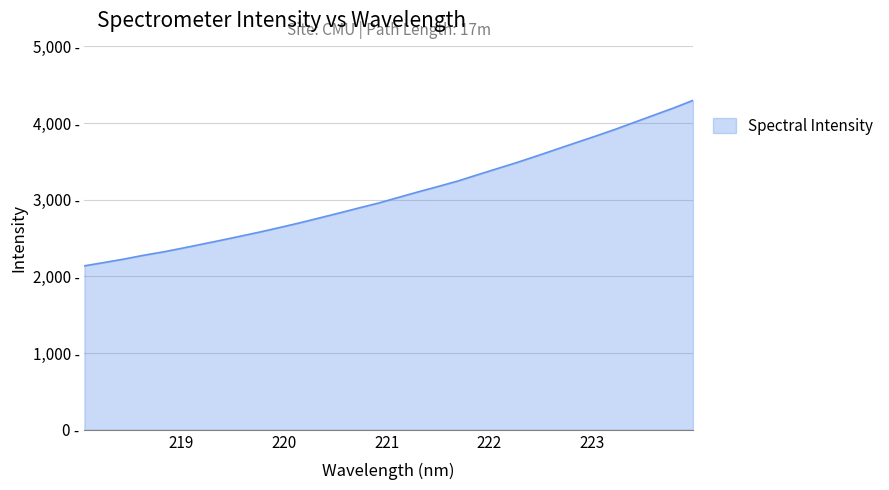

Is this an area chart (filled region under the line)?

Yes